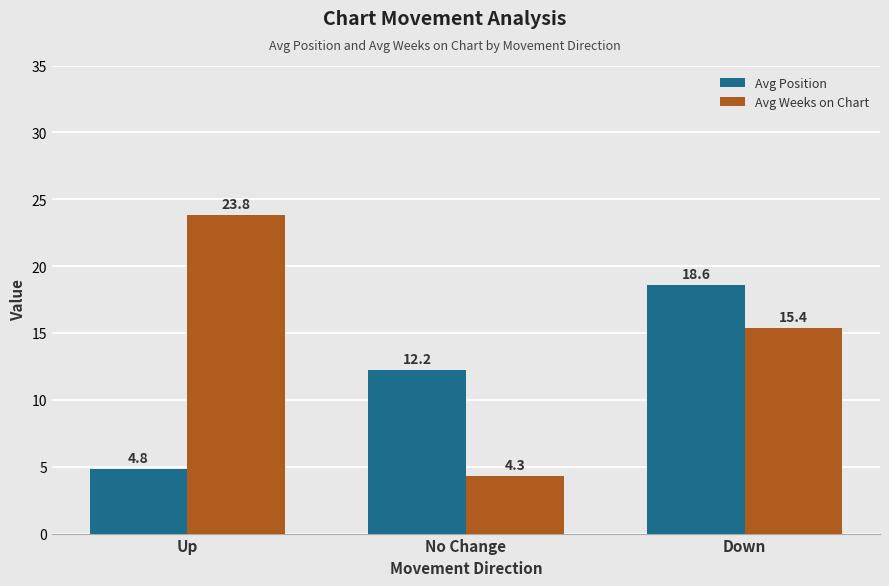

Does the chart contain any negative values?

No